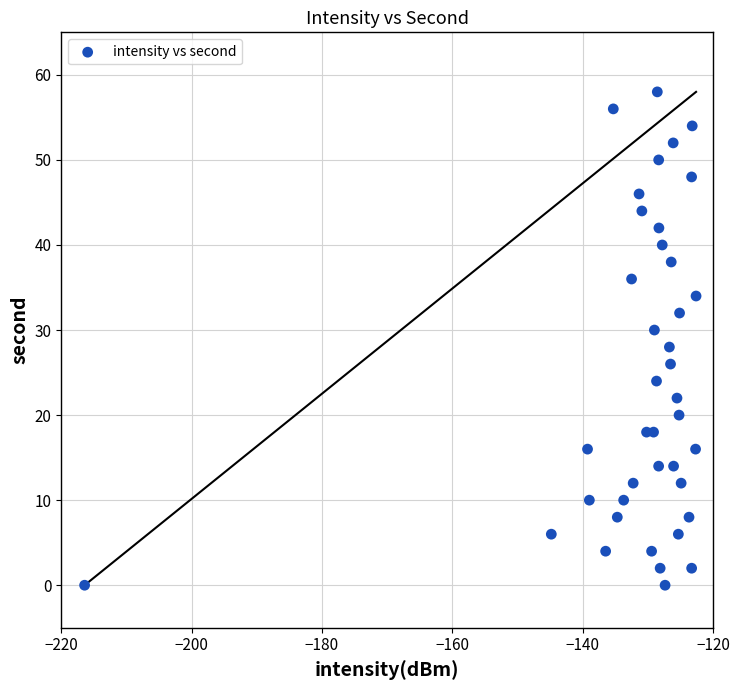

What is the range of Y values (max minus min)?

58